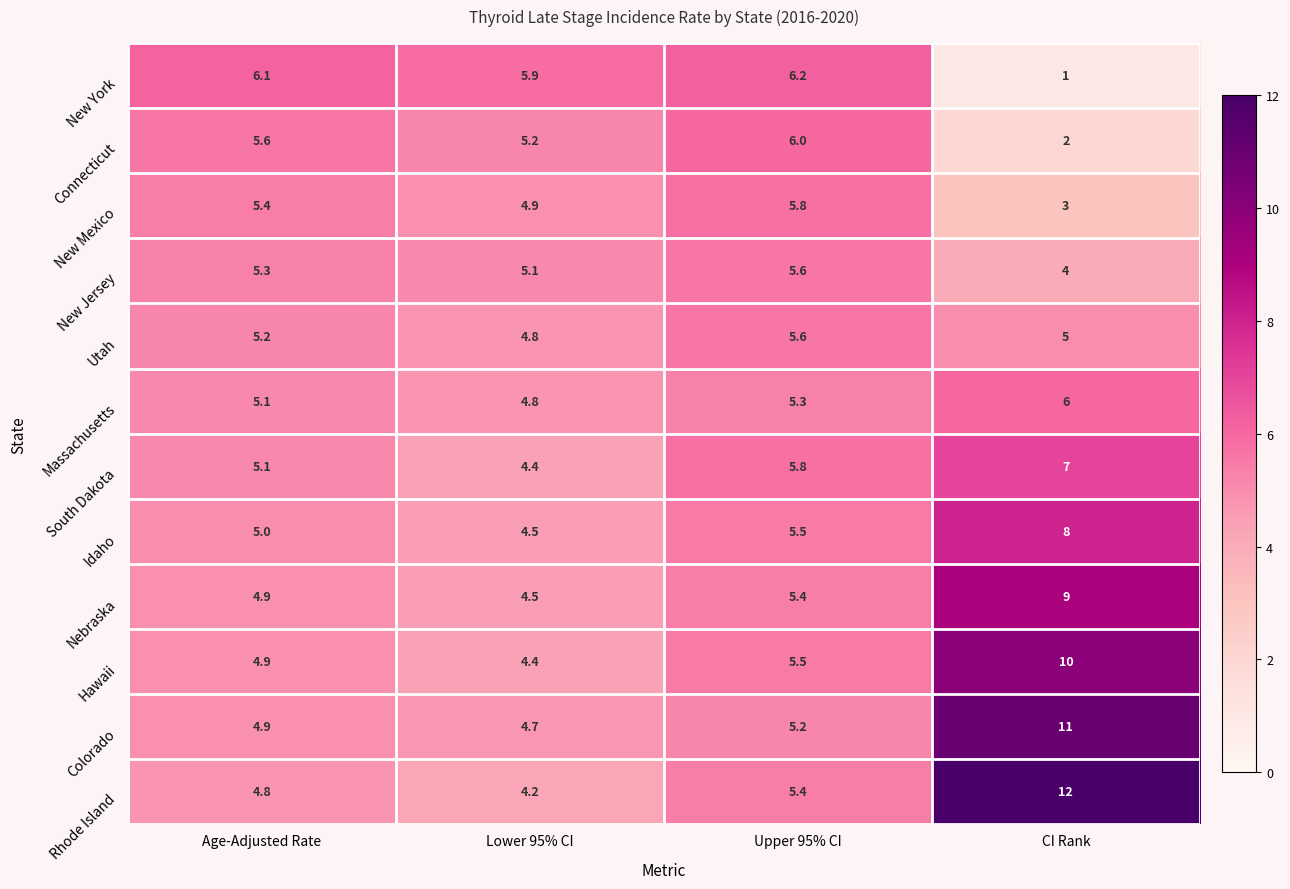

Where is Utah nearest to the value 5?

CI Rank